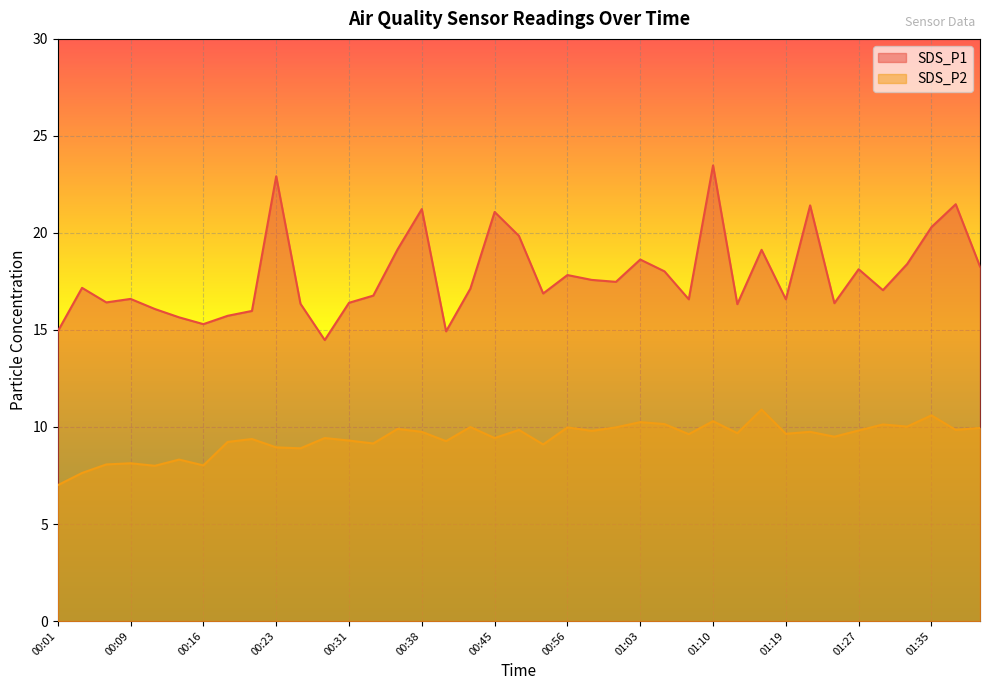

What position from the left is 01:27?

34